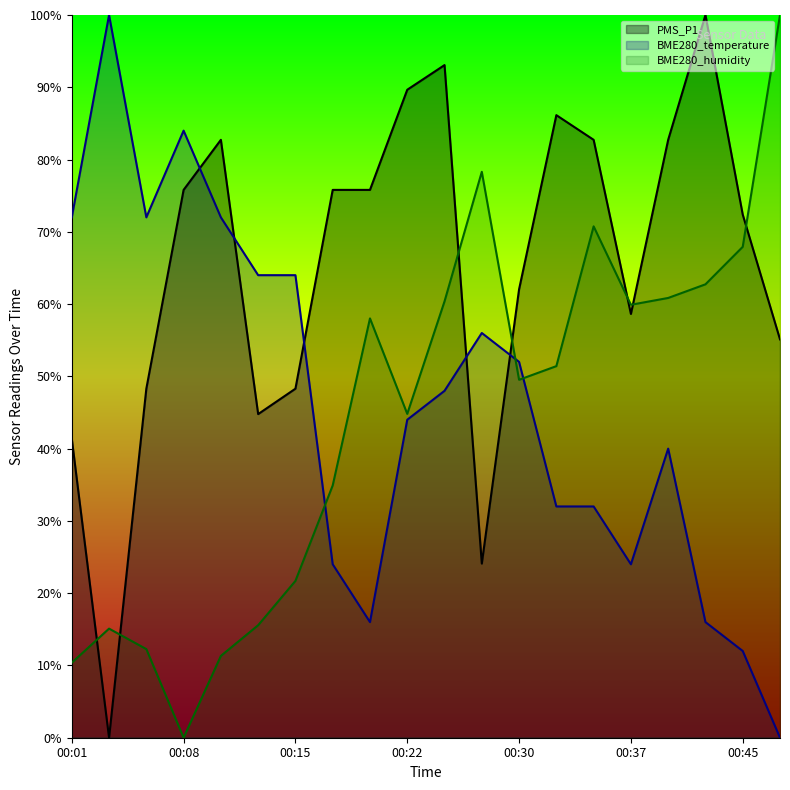

What is the sum of all BME280_humidity values?

885.8